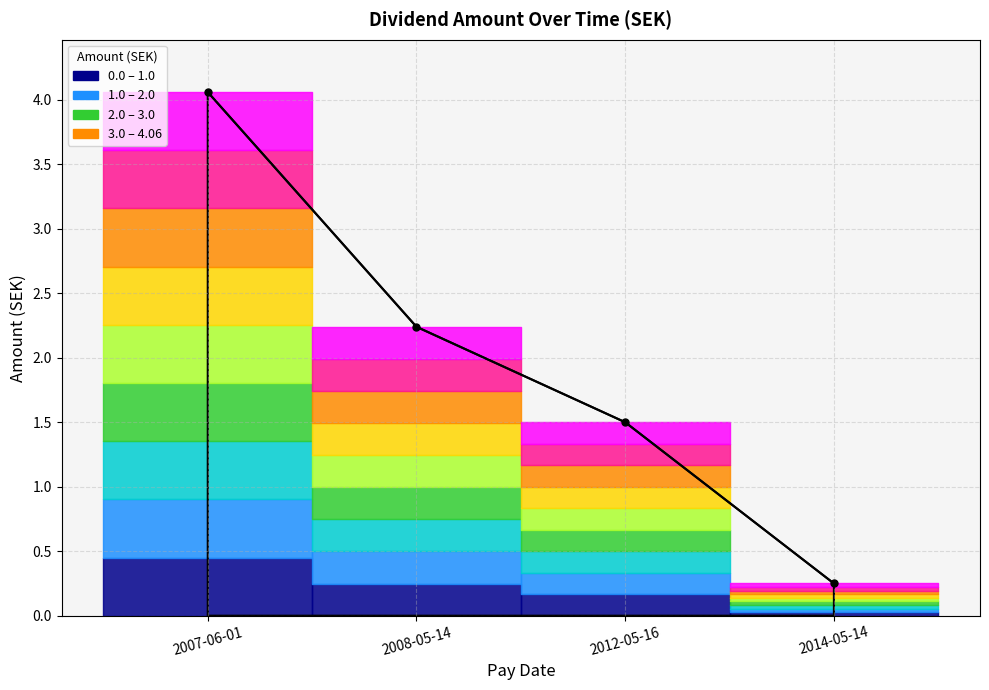

Between 2012-05-16 and 2014-05-14, which is larger?

2012-05-16